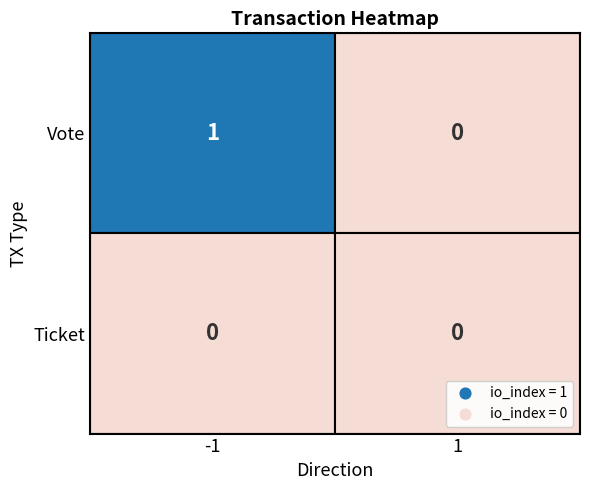

List the series in order of their overall mean, lowest first.

Ticket, Vote